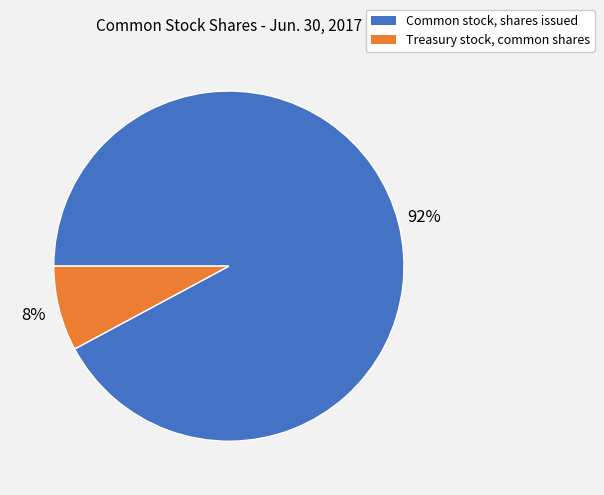

The Common stock, shares issued slice represents 99% of the pie. True or false?

False